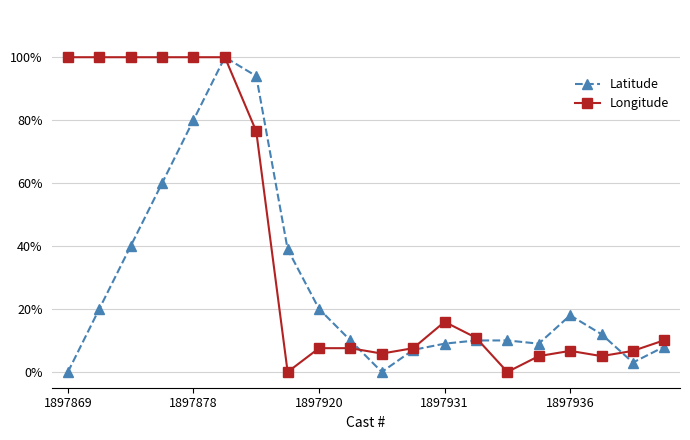

Where is the first local maximum for Latitude?

5